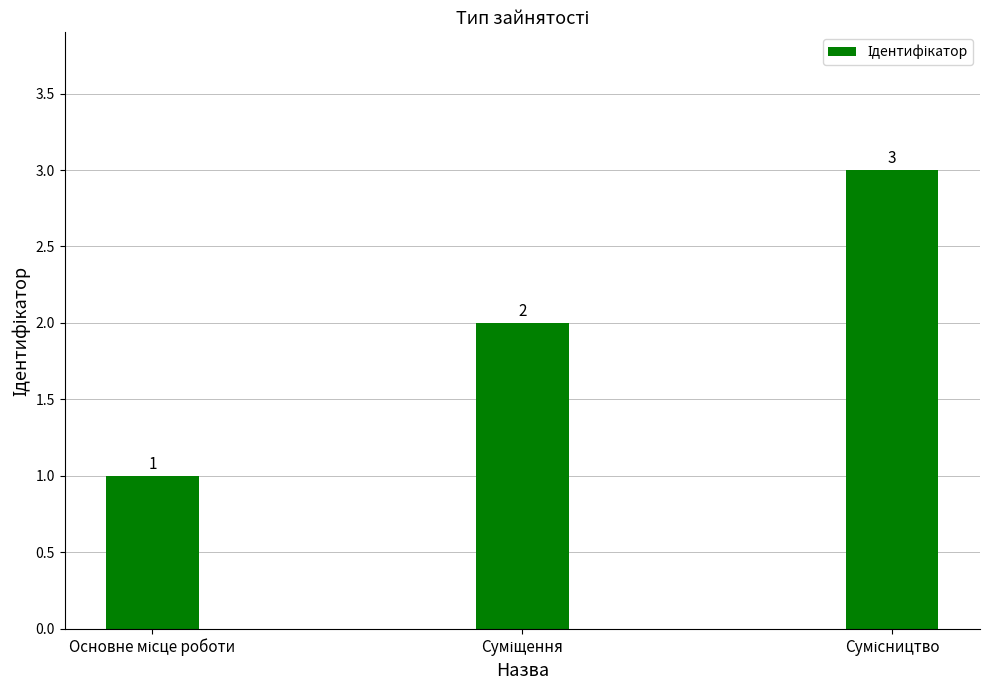

What is the greatest value displayed?

3